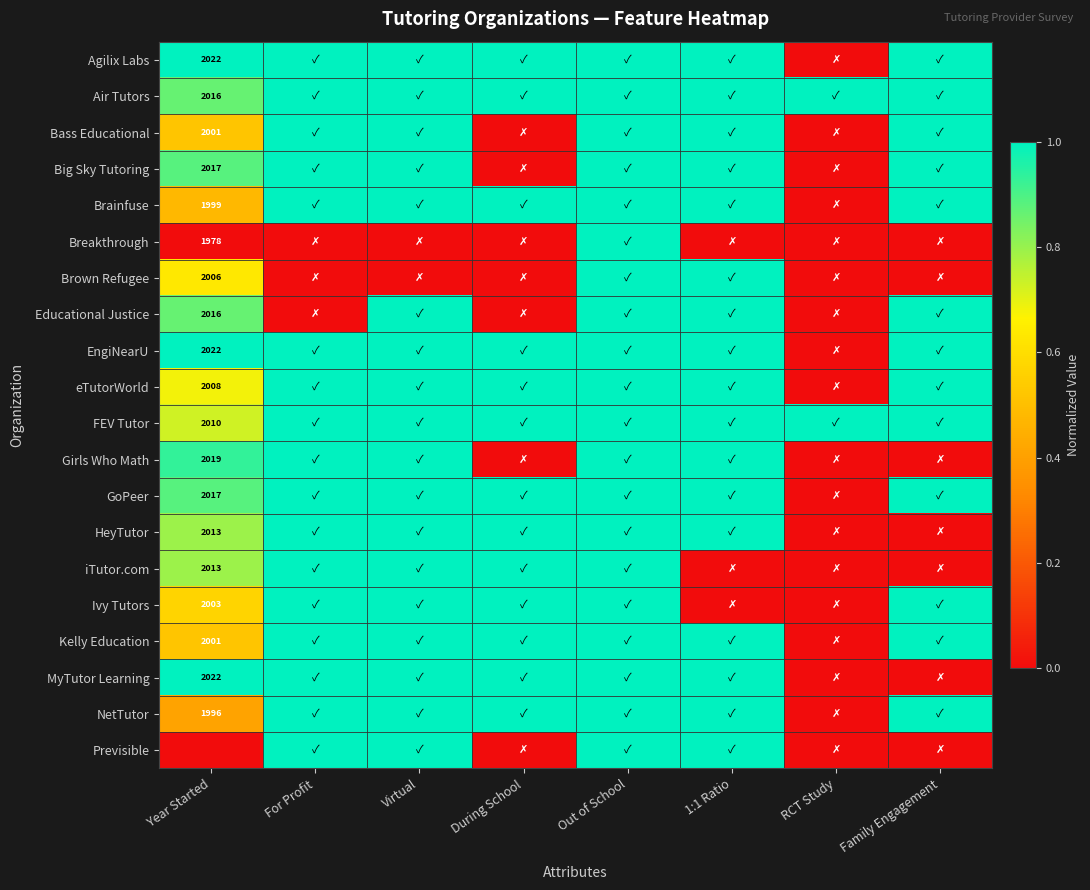

The value of Air Tutors at Year Started is 2673. True or false?

False